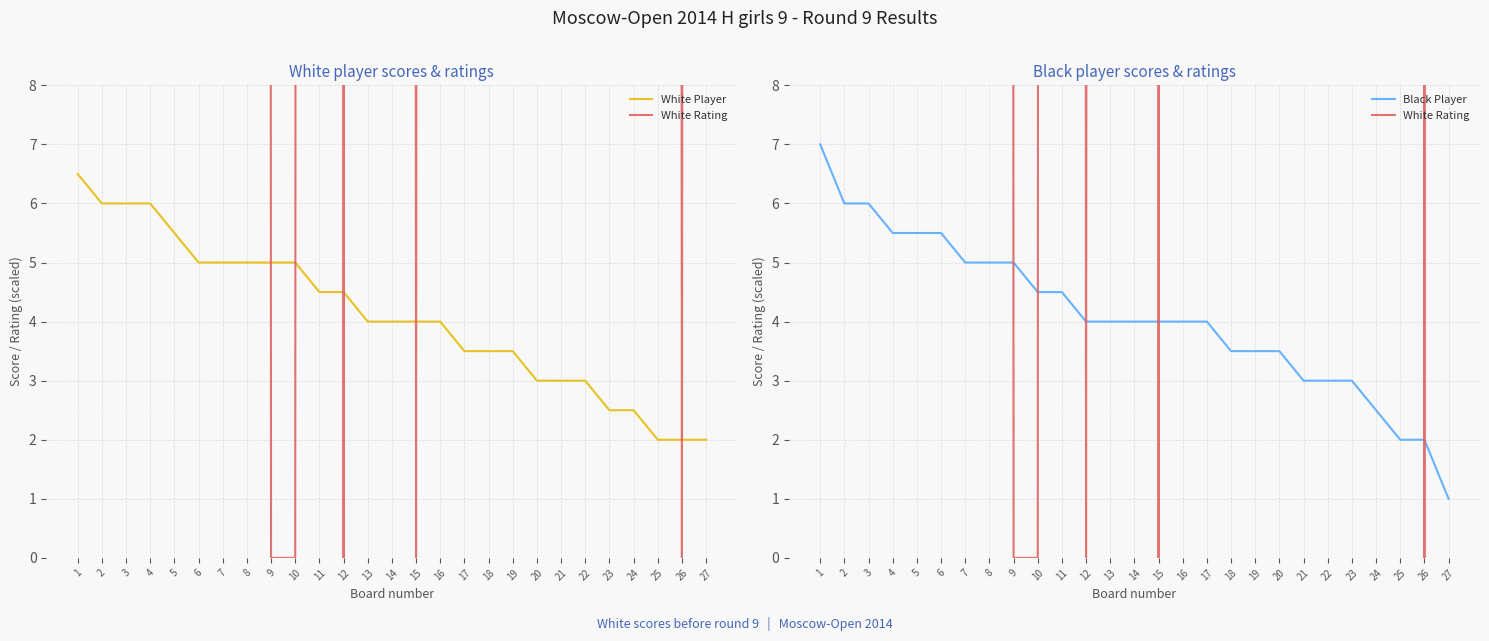

Which has a higher value, 14 or 23?

14